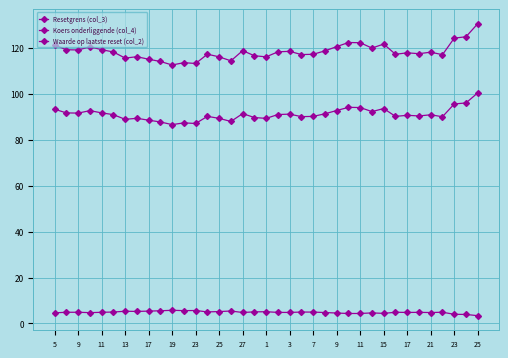

True or false: Resetgrens (col_3) and Koers onderliggende (col_4) intersect in this chart.

False